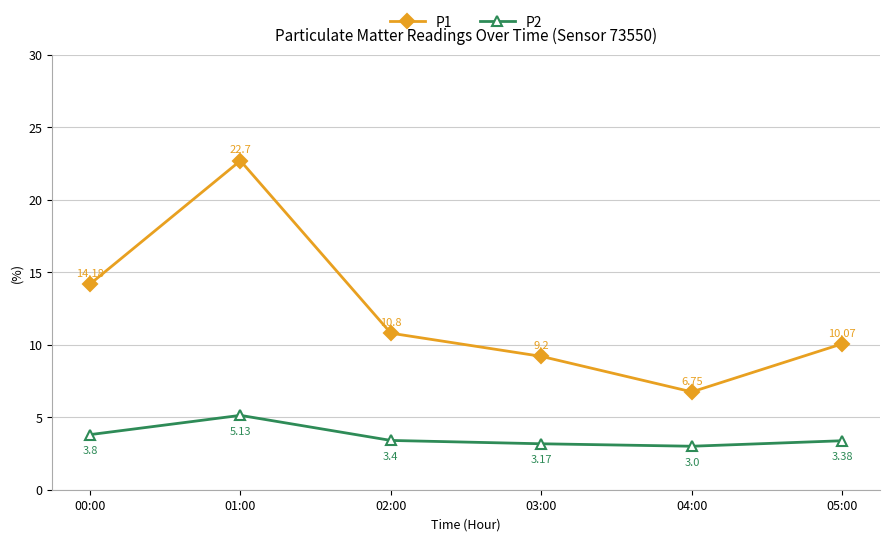

The P2 series shows 2.3 at 00:00. True or false?

False